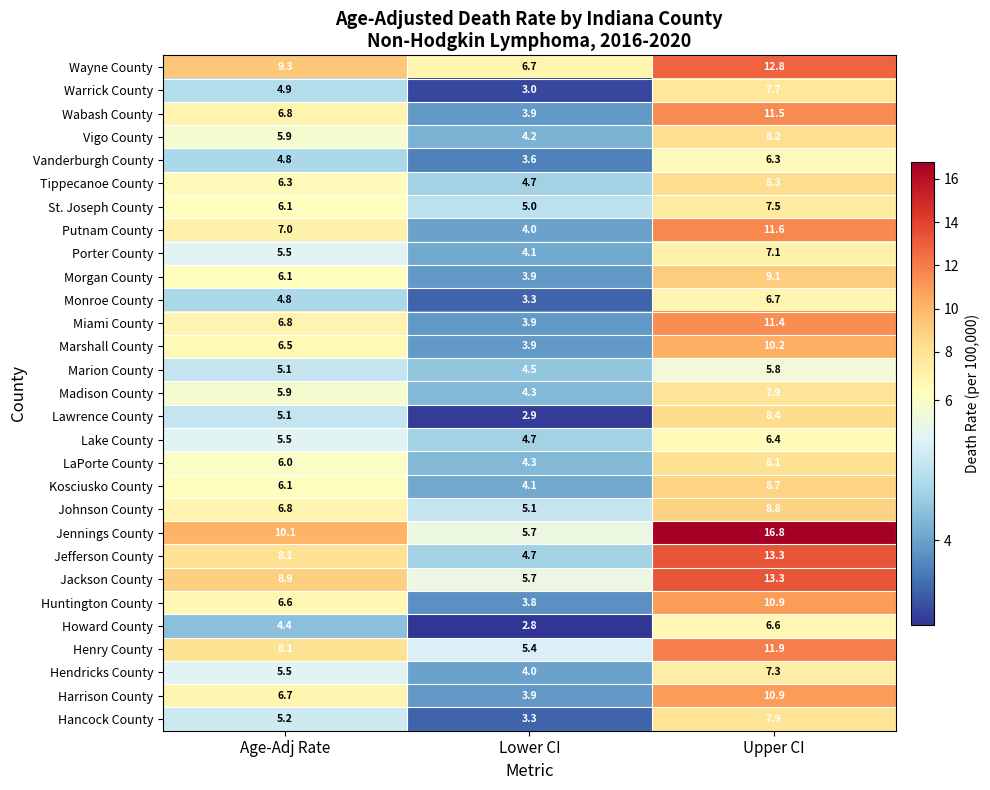

How many distinct data groups are displayed?

29